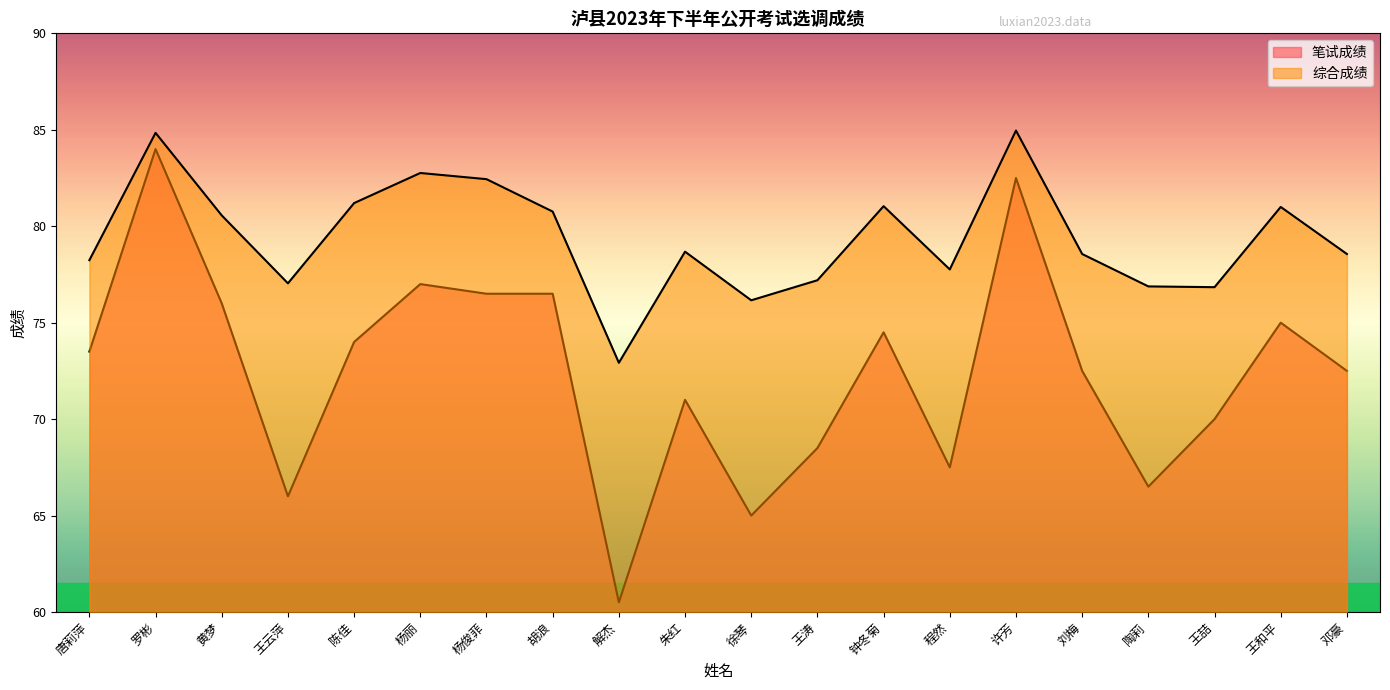

Between 王涛 and 罗彬, which is larger?

罗彬